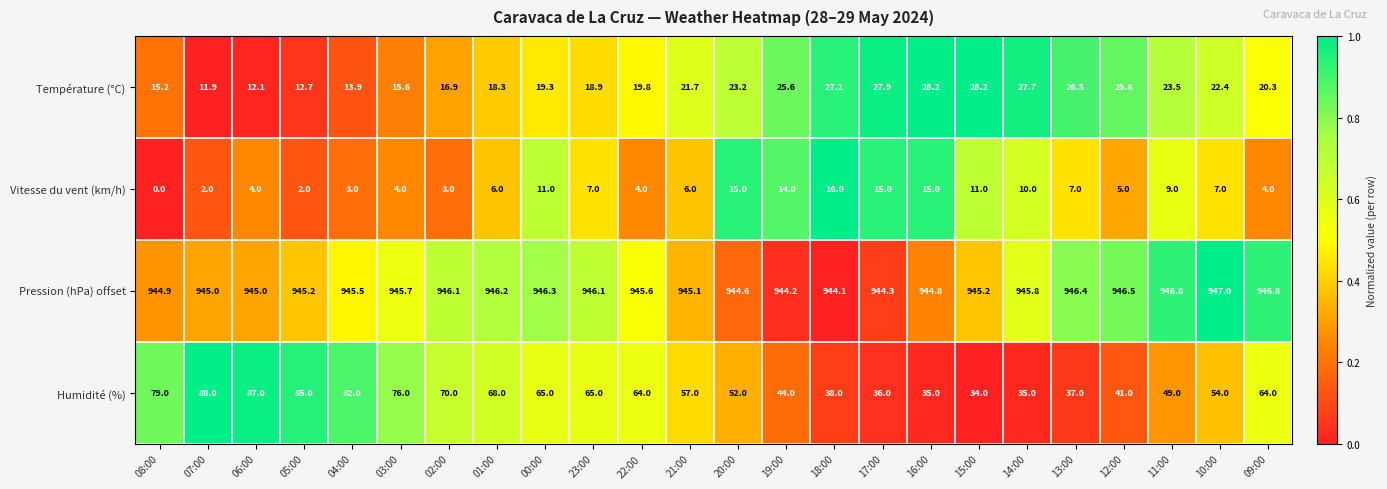

What is the total value across all series at 14:00?

1018.5